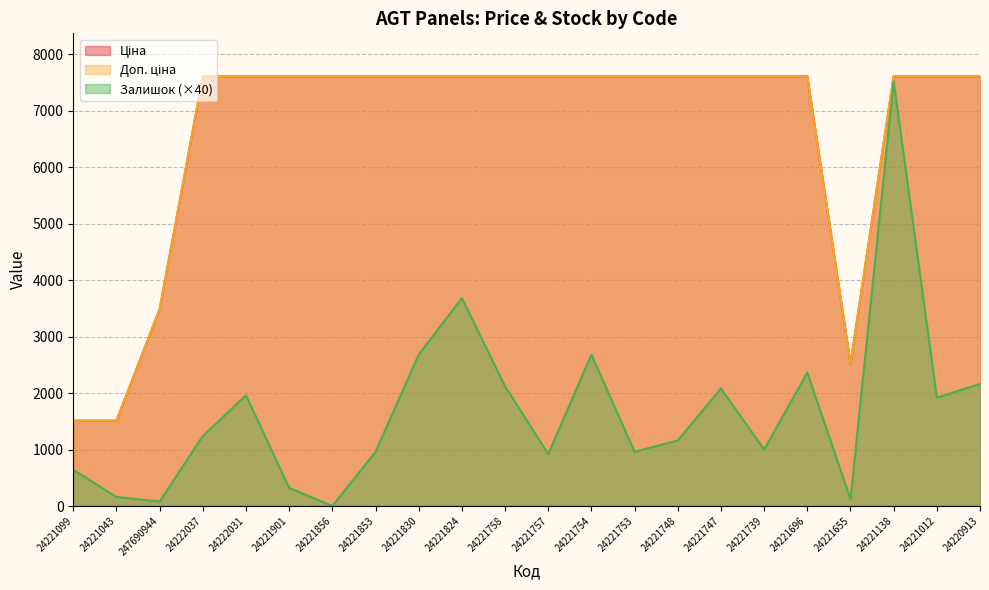

What is the difference between the Залишок values at 24221739 and 24220913?

1160.0